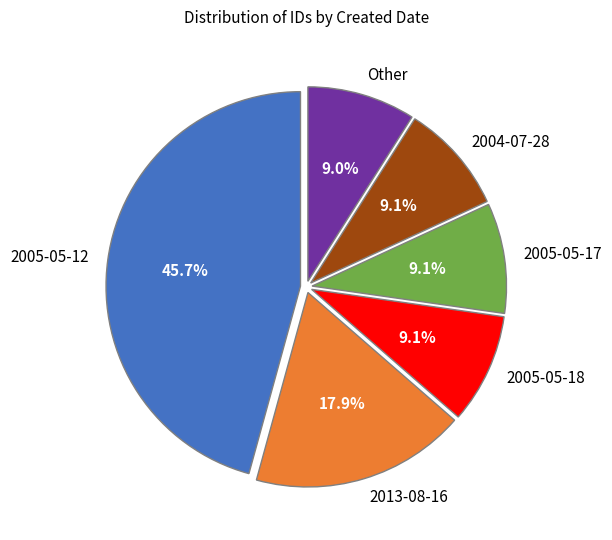

Between 2005-05-17 and 2013-08-16, which is larger?

2013-08-16